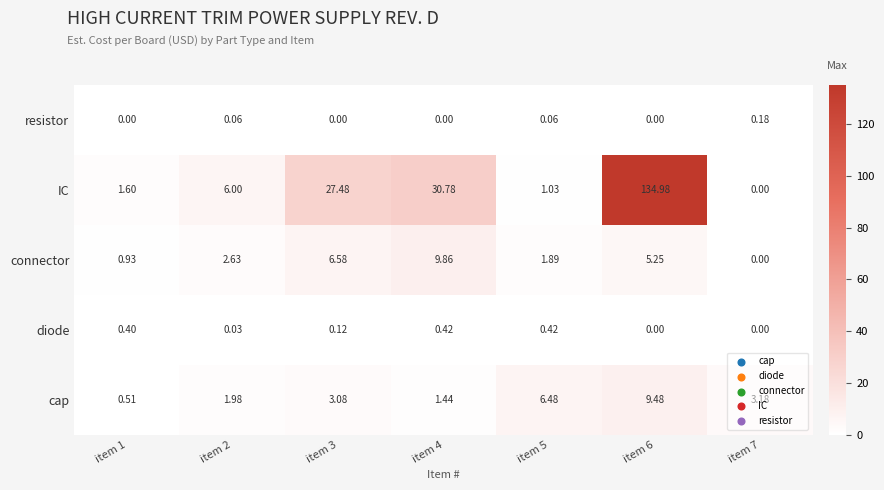

Between item 2 and item 6, which series saw the biggest shift?

IC